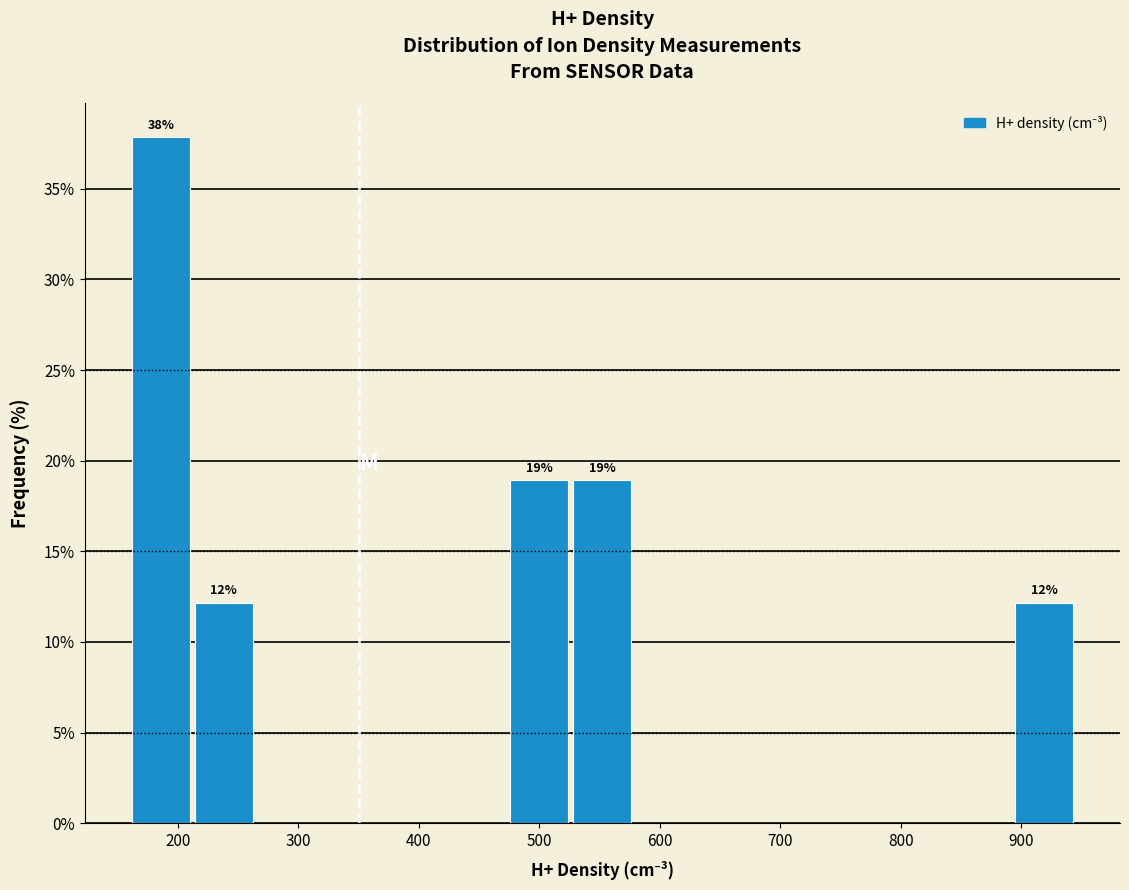

Over which range of the x-axis is the bar tallest?

160 to 210